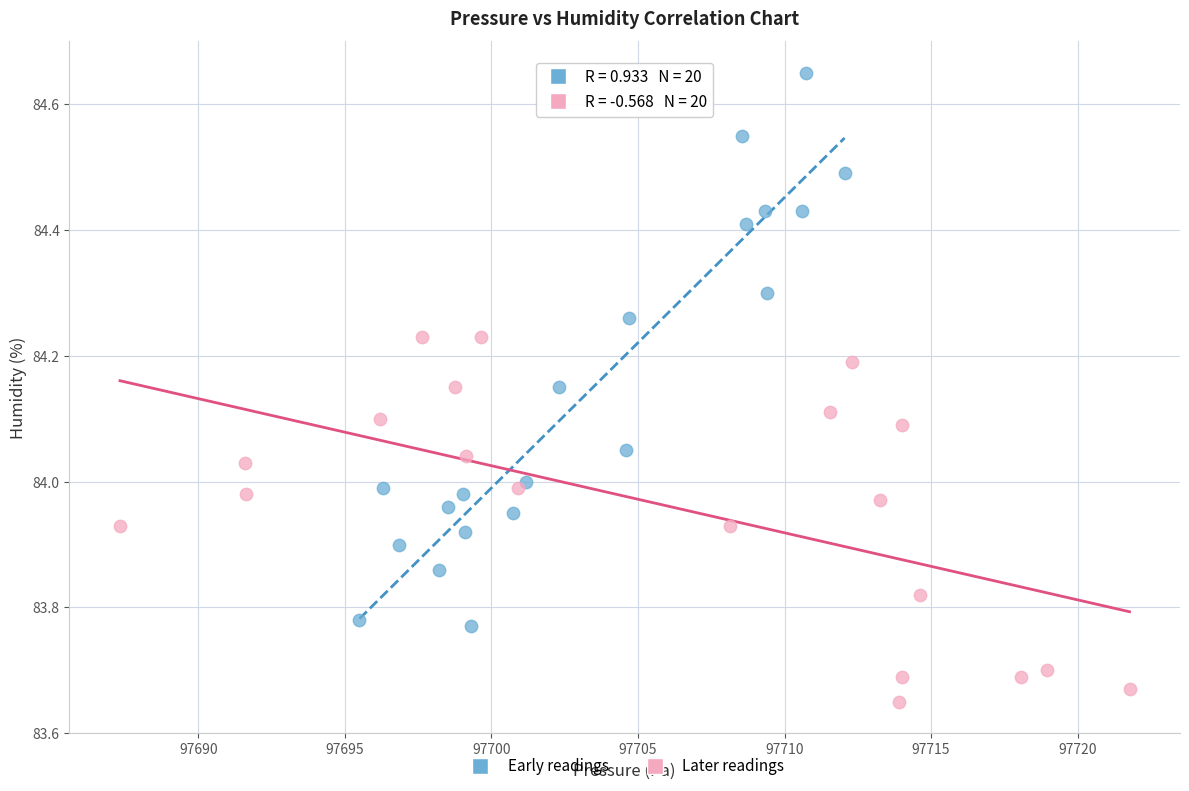

Which series contains the lowest Y value?

Later readings